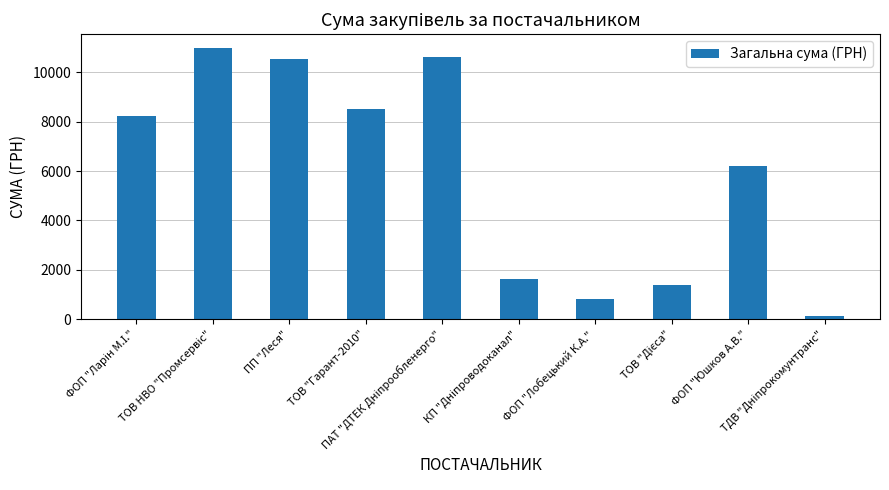

What is the average value?

5906.8